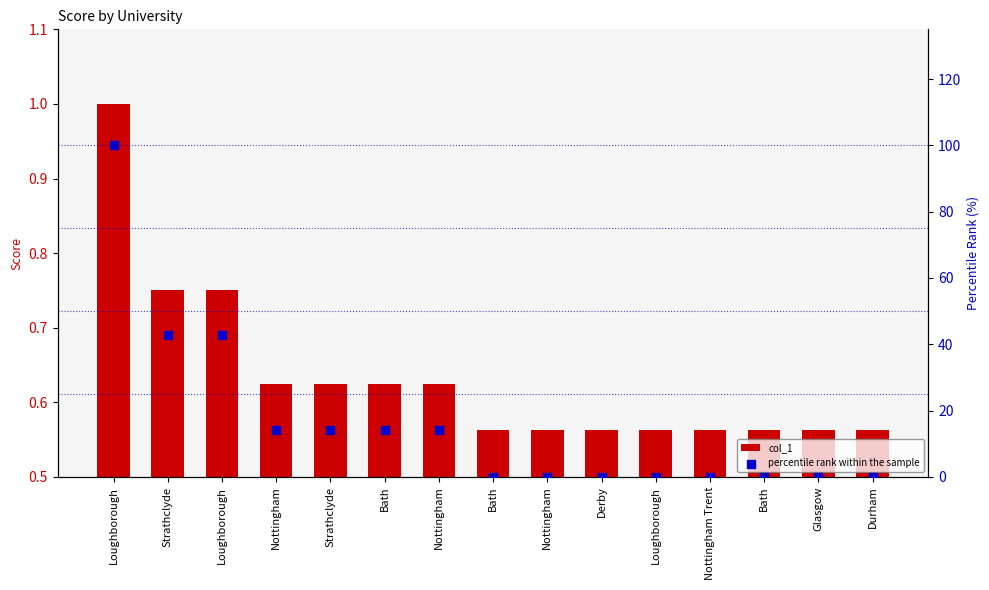

At how many categories does at least one series exceed 54?

1